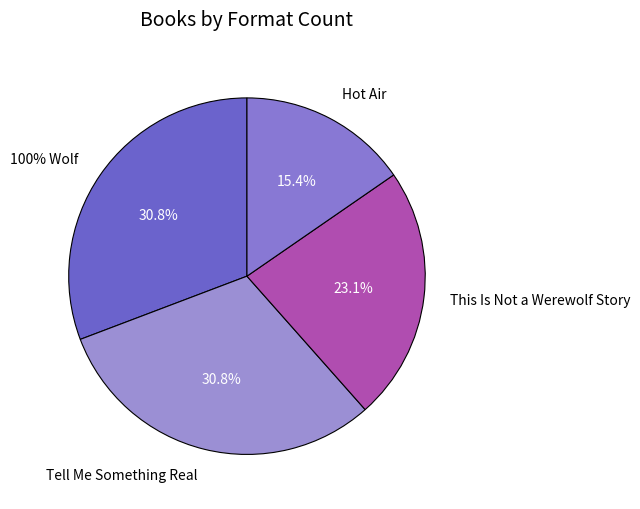

Is there a majority slice in this chart?

No